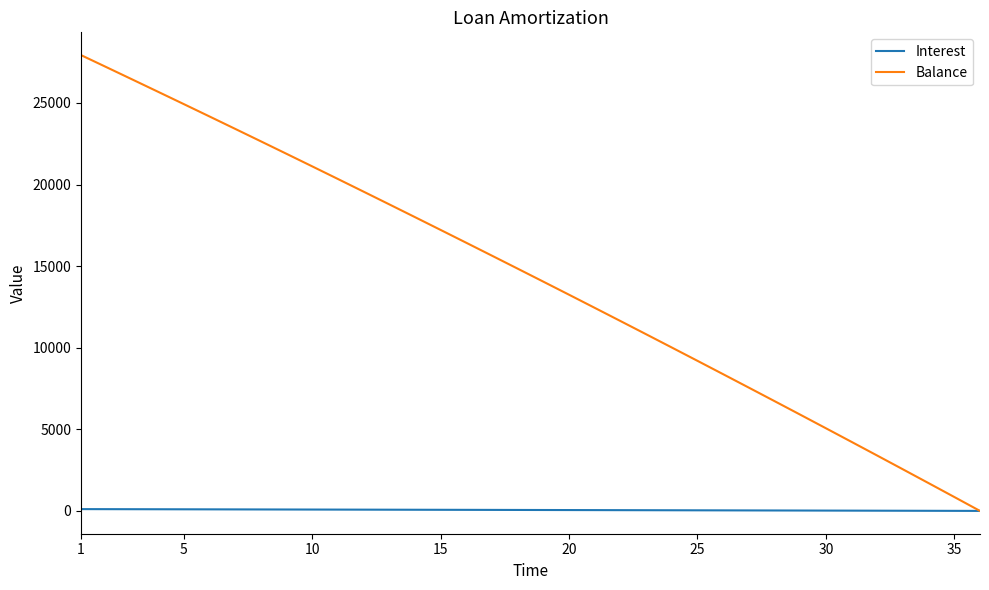

Rank the series by their average value, from highest to lowest.

Balance, Interest